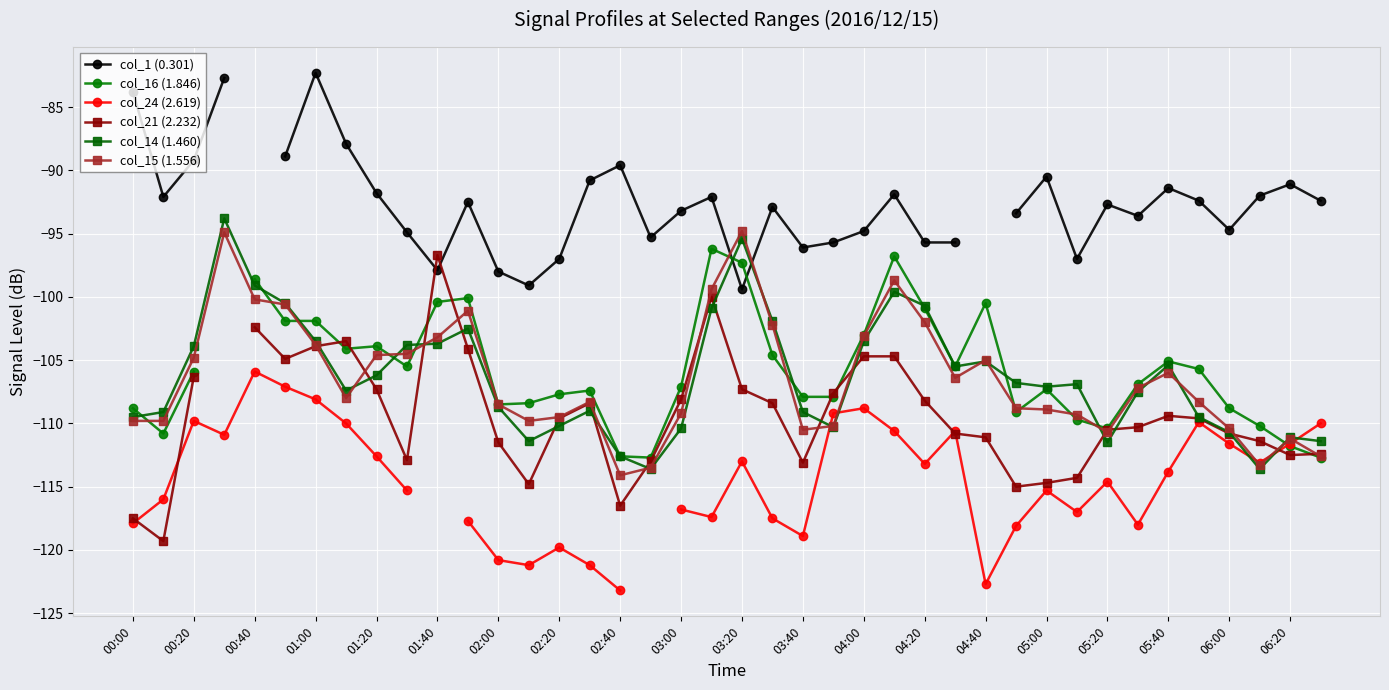

What is the highest value of the col_14 (1.460) series?

-93.8